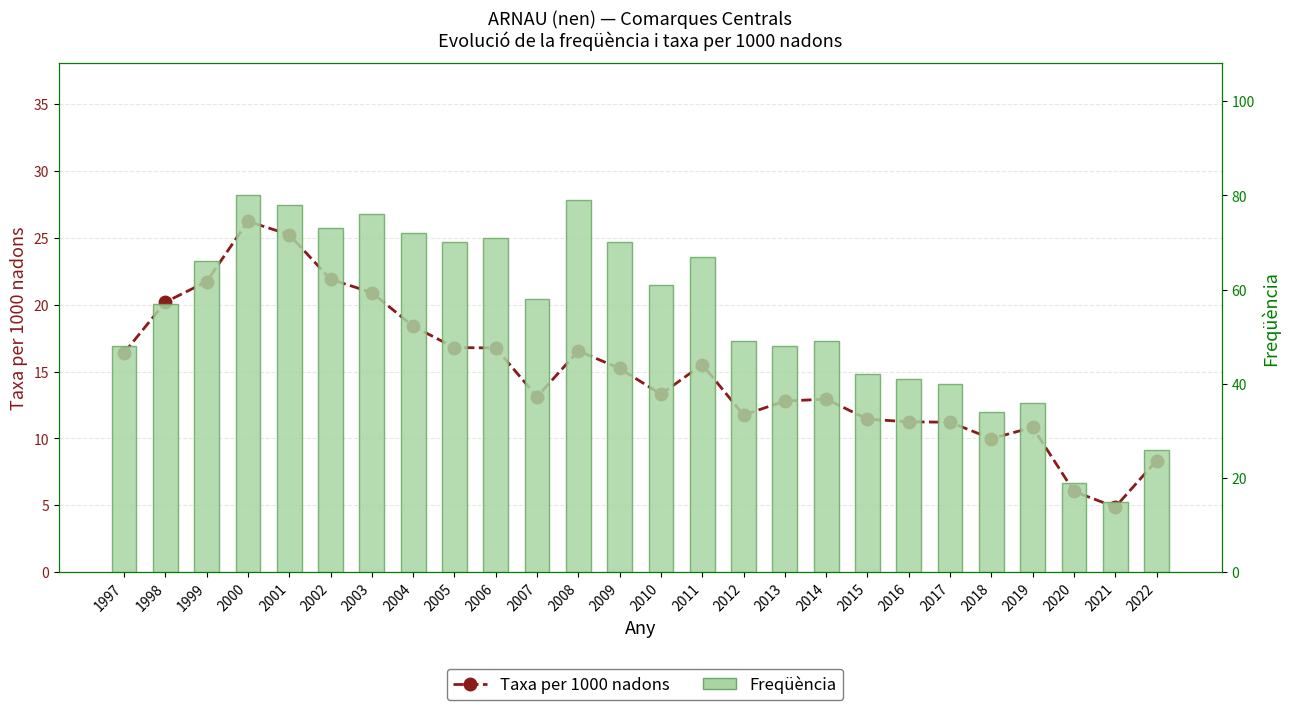

What is the value of the Freqüència bar at the 19th from the left?

42.0